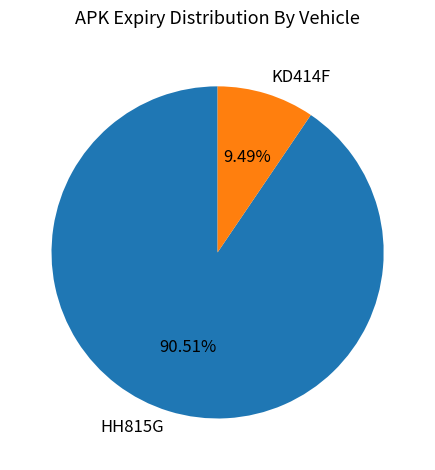

To the nearest percent, what is the difference between the largest and smallest slice percentages?

81%